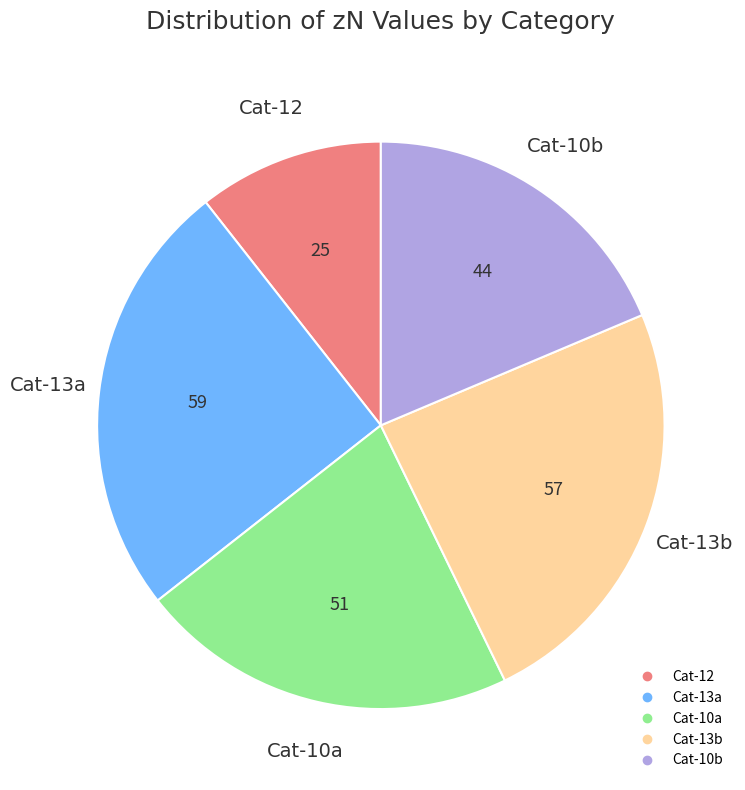

How many segments does this pie chart have?

5